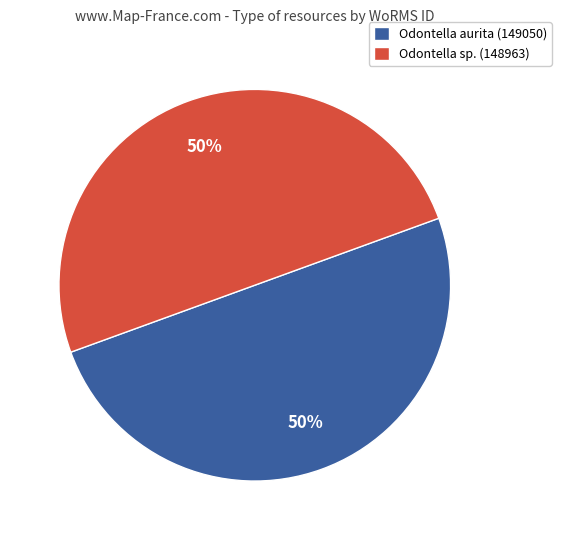

Approximately how many times larger is the value at Odontella sp. (148963) compared to Odontella aurita (149050)?

1.0